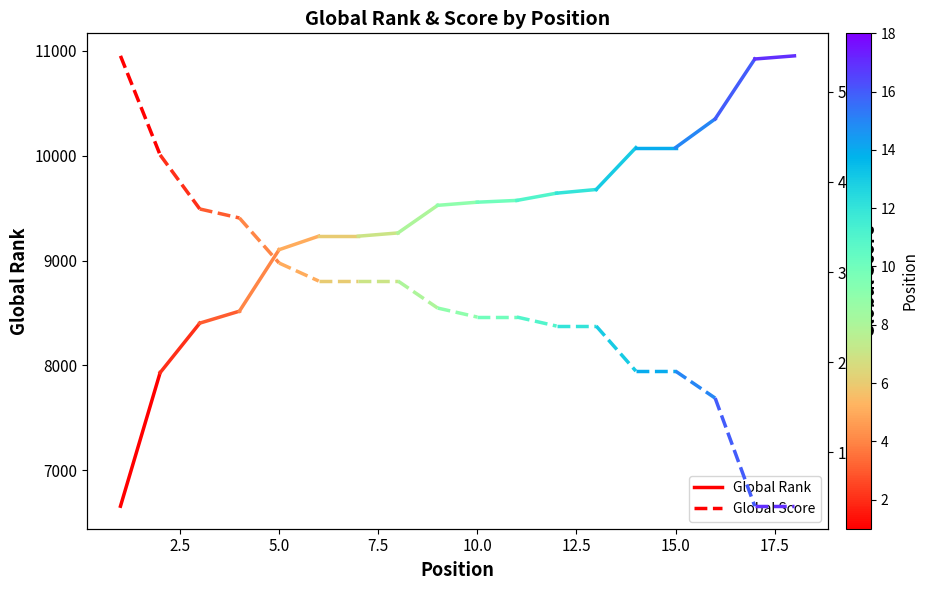

List the series in order of their peak value, highest first.

Global Rank, Global Score